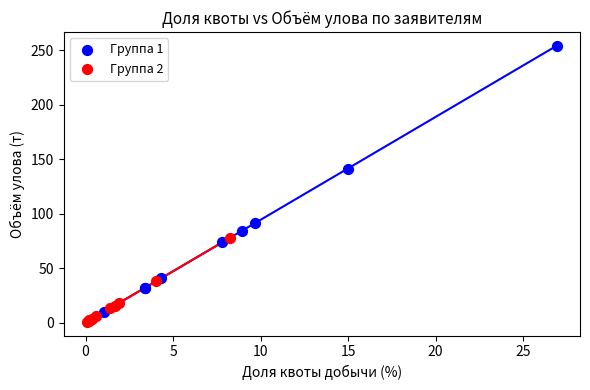

Which series contains the highest Y value?

Группа 1